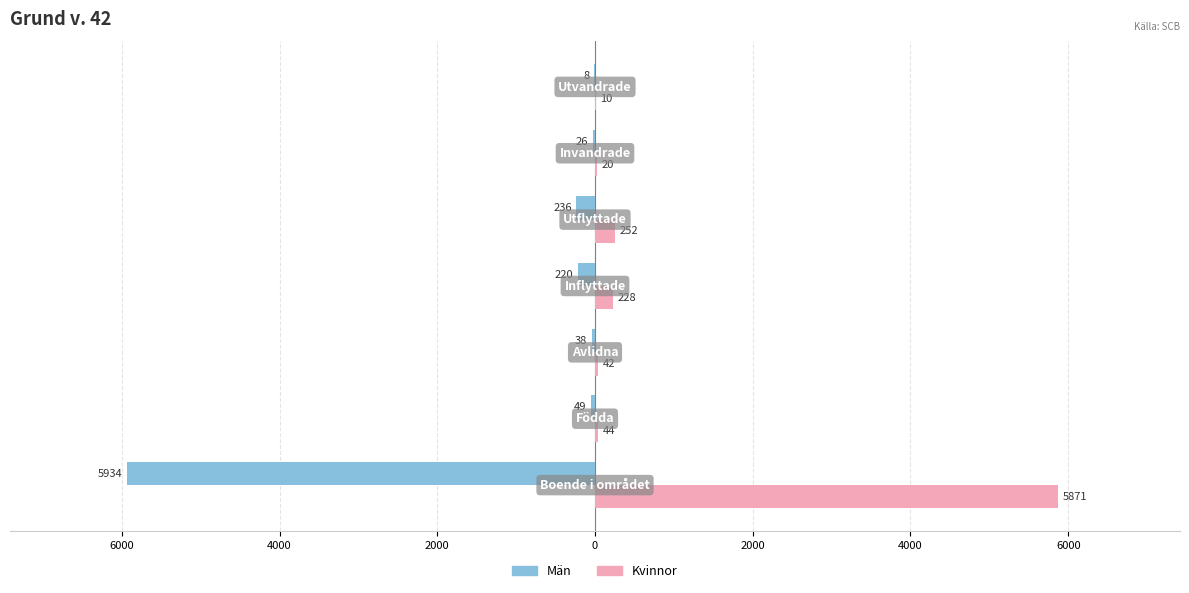

What is the value of the Kvinnor bar at the 3rd from the left?

42